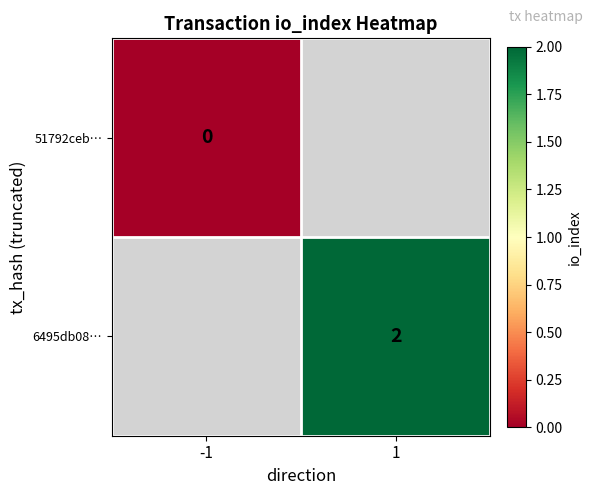

Is it true that 6495db08… equals 2 at 1?

True